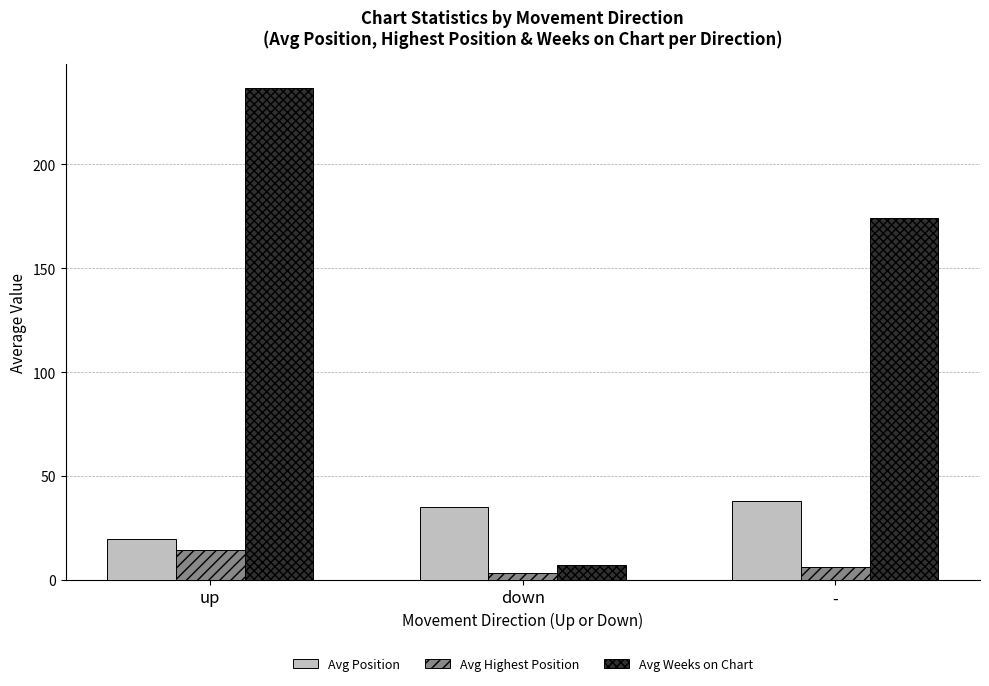

What is the difference between the second highest and minimum values in the Avg Highest Position series?

3.0